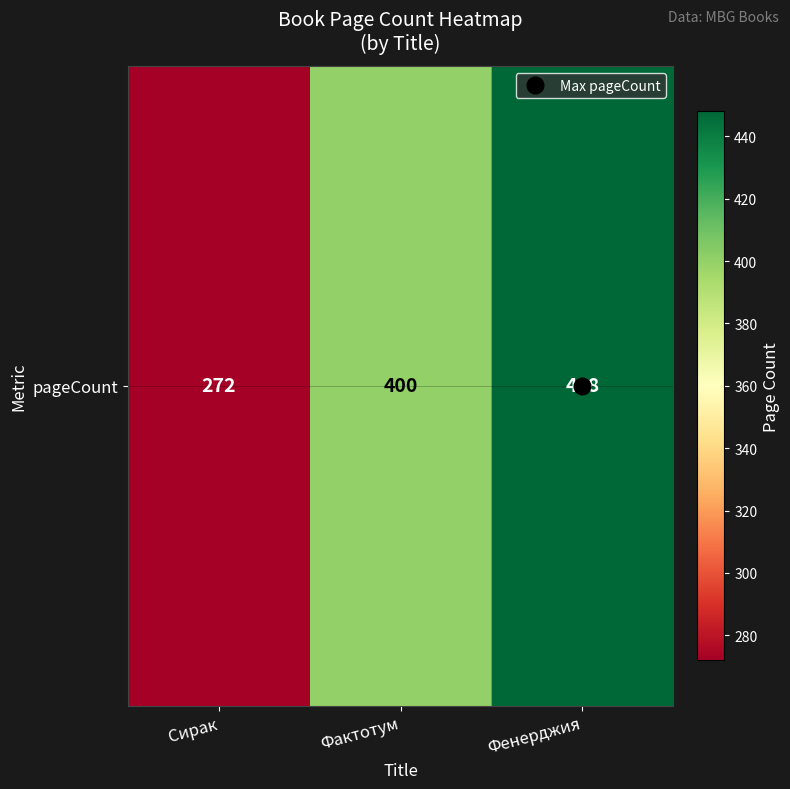

What is the change in value from Сирак to Фактотум?

+128